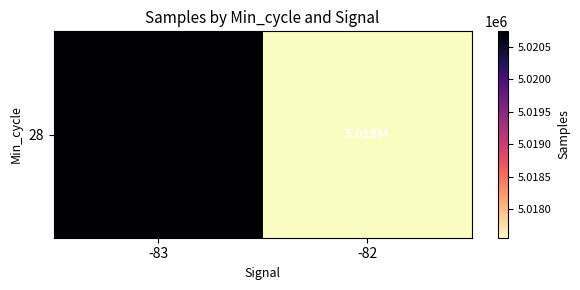

List the labels in order of value, smallest first.

-82, -83